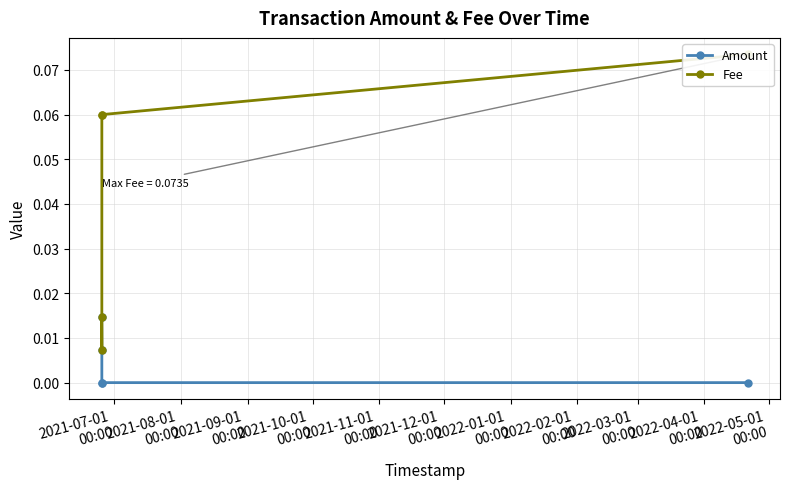

At 2021-07-01
00:00, list the series in order from smallest to largest.

Amount, Fee